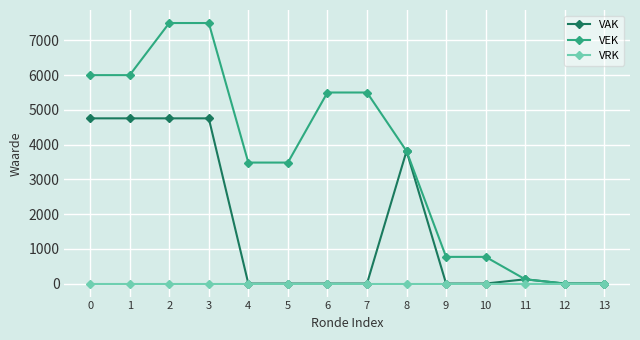

Reading left to right, what are all the values shown in this chart?

VAK: 0=4756	1=4756	2=4756	3=4756	4=0	5=0	6=0	7=0	8=3814	9=0	10=0	11=123	12=0	13=0
VEK: 0=6000	1=6000	2=7500	3=7500	4=3483	5=3483	6=5500	7=5500	8=3814	9=768	10=768	11=123	12=0	13=0
VRK: 0=0	1=0	2=0	3=0	4=0	5=0	6=0	7=0	8=0	9=0	10=0	11=0	12=0	13=0